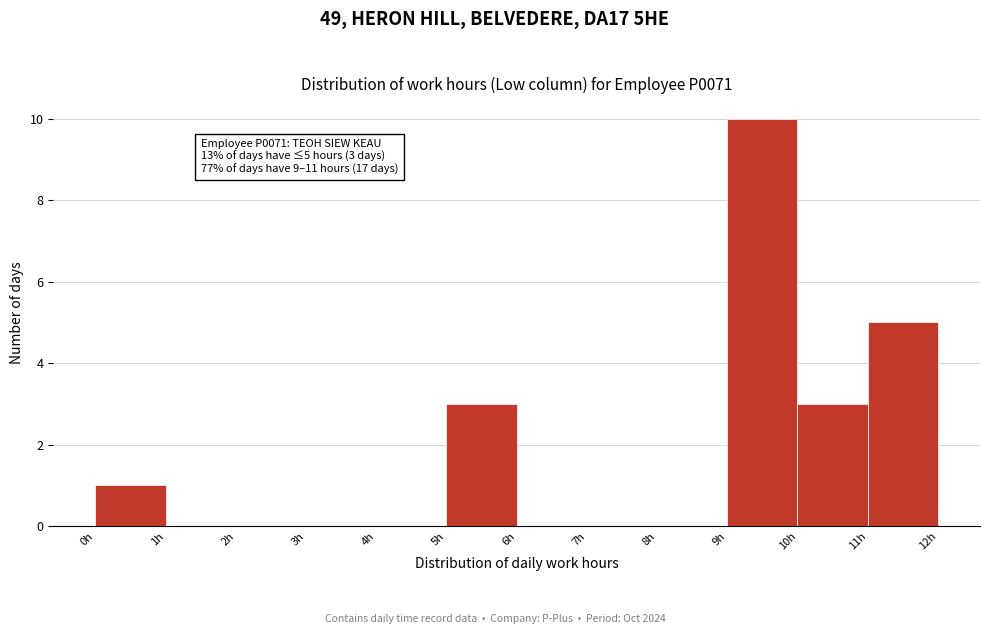

Which range on the x-axis has the tallest bar?

9 to 10